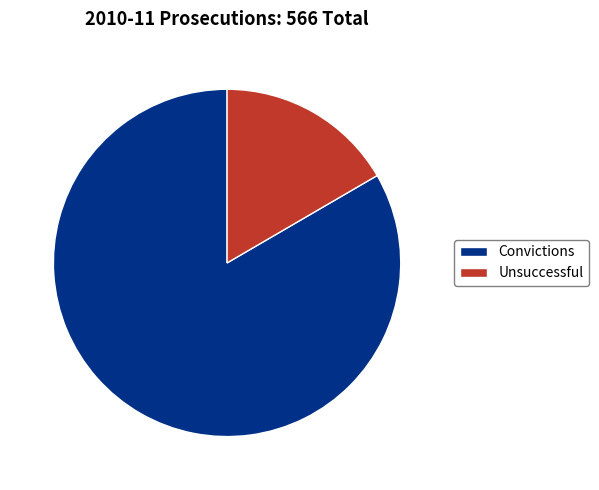

How many segments does this pie chart have?

2